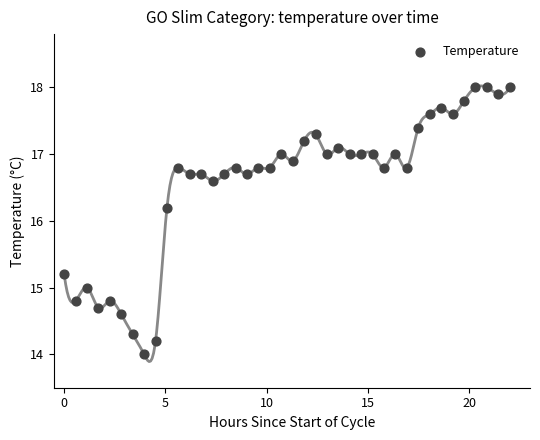

What Y value in the scatter plot is closest to 16?

16.2